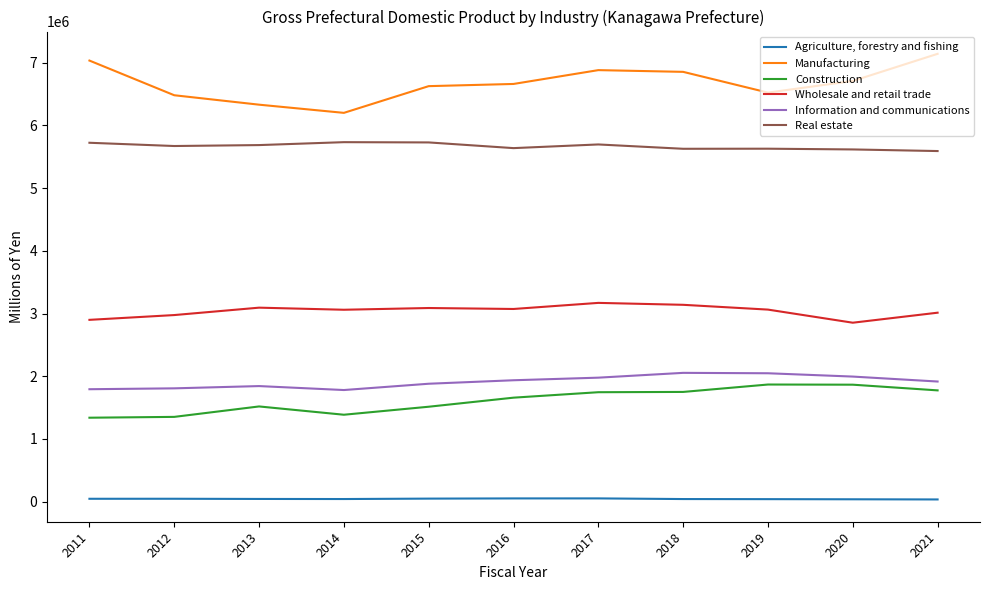

Rank the series at 2014 from highest to lowest value.

Manufacturing, Real estate, Wholesale and retail trade, Information and communications, Construction, Agriculture, forestry and fishing